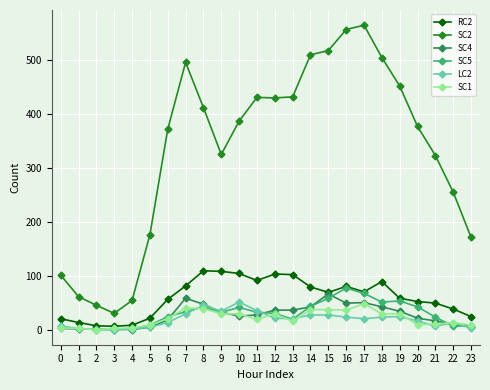

True or false: RC2 has more than 2 points higher than both neighbors.

True